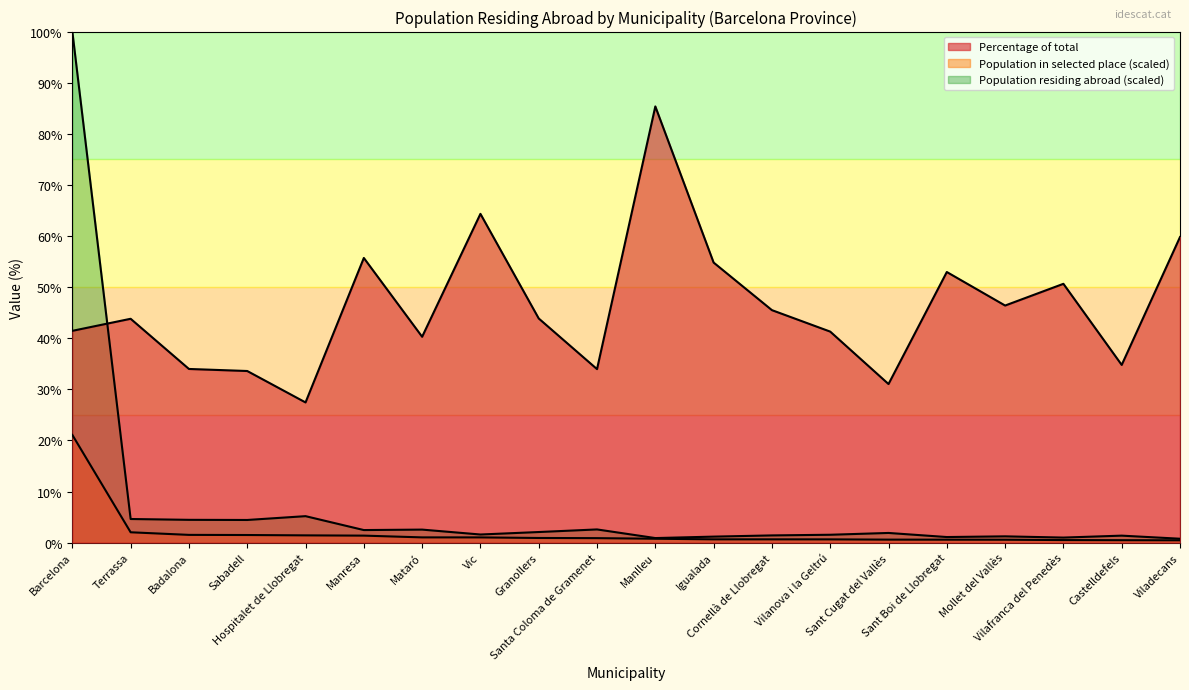

Where is Percentage of total nearest to the value 56?

Manresa